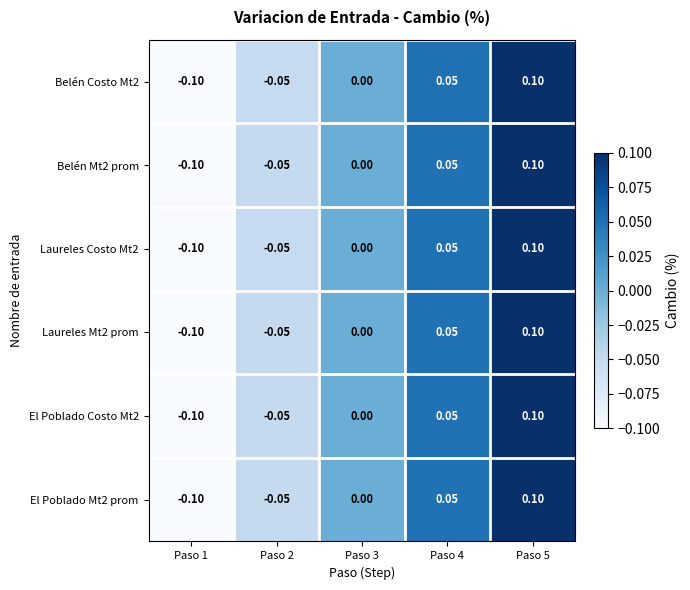

How many distinct data groups are displayed?

6